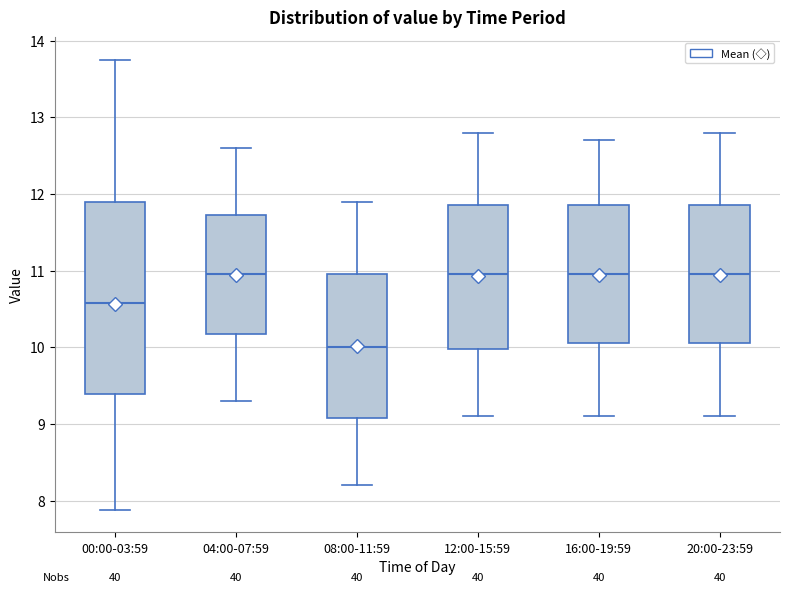

Reading left to right, read every box against the y-axis: the position of its median line, the range the box covers, and the ends of its whiskers. The values are not printed on the chart, so give them approximately, as read against the axis.

00:00-03:59: median 10.6, box 9.4 to 11.9, whiskers 7.9 to 13.8
04:00-07:59: median 11.0, box 10.2 to 11.7, whiskers 9.3 to 12.6
08:00-11:59: median 10.0, box 9.1 to 11.0, whiskers 8.2 to 11.9
12:00-15:59: median 11.0, box 10.0 to 11.9, whiskers 9.1 to 12.8
16:00-19:59: median 11.0, box 10.1 to 11.9, whiskers 9.1 to 12.7
20:00-23:59: median 11.0, box 10.1 to 11.9, whiskers 9.1 to 12.8